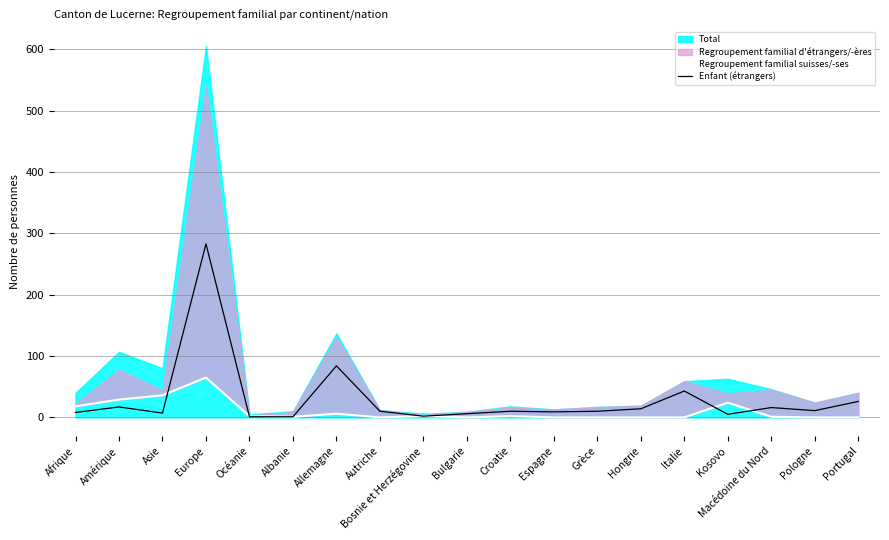

What is the label of the 6th point from the left?

Albanie